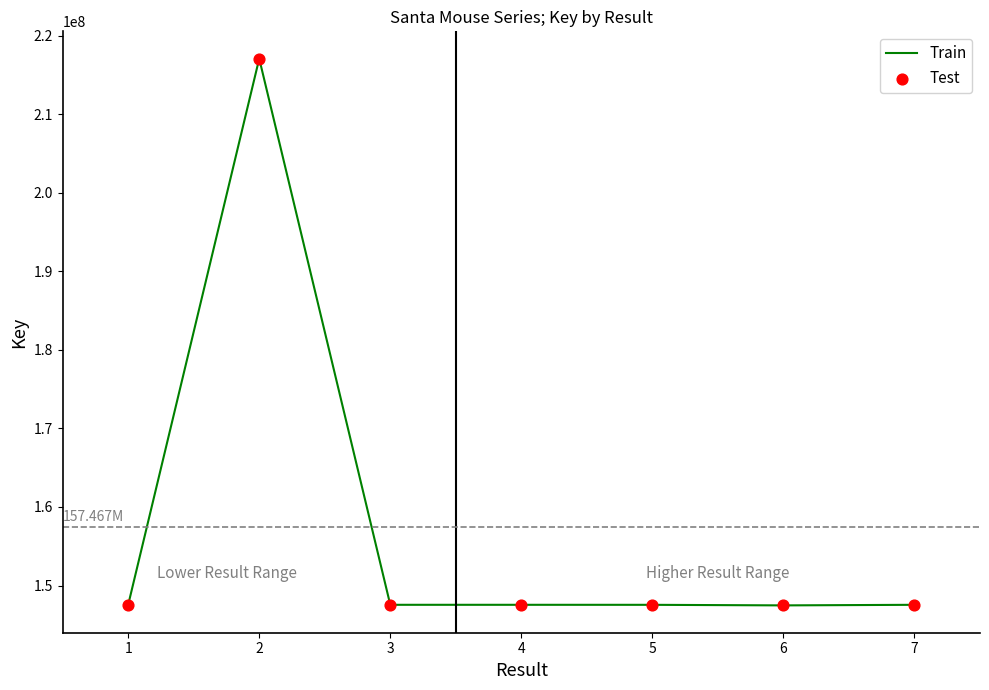

What is the difference between the maximum and second lowest values?

69508813